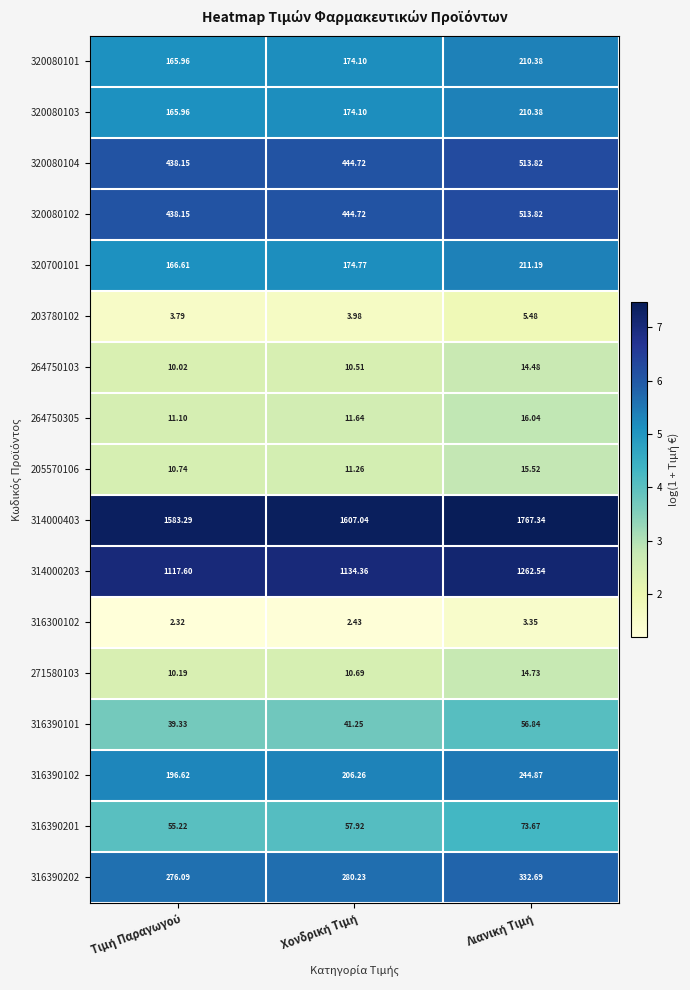

How many distinct data groups are displayed?

17